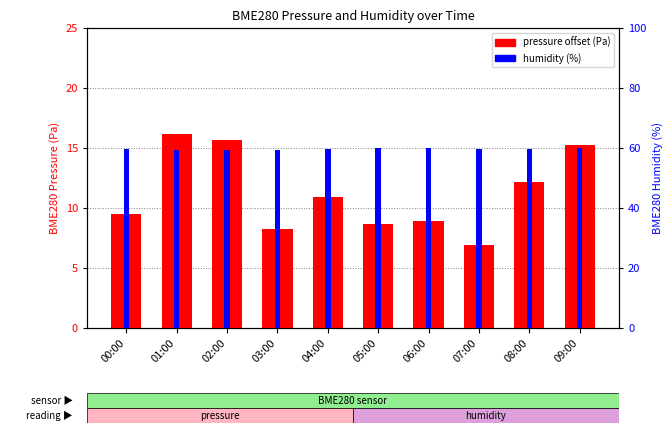

Reading right to left, transcribe all the data shown in this chart.

BME280 pressure offset (Pa): 15.3	12.2	6.9	8.9	8.7	10.9	8.2	15.7	16.2	9.5
BME280 humidity (%): 60.0	59.7	59.8	59.9	60.0	59.8	59.4	59.3	59.5	59.7